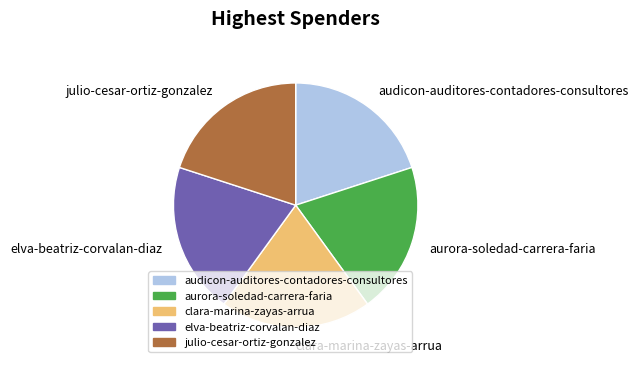

What is the ratio of the value at audicon-auditores-contadores-consultores to the value at clara-marina-zayas-arrua?

1.0